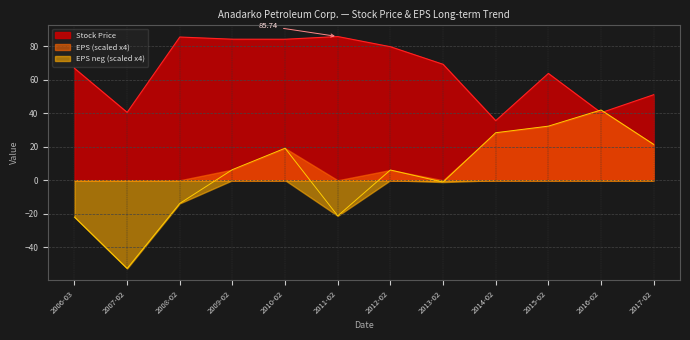

What is the greatest value displayed?

85.7